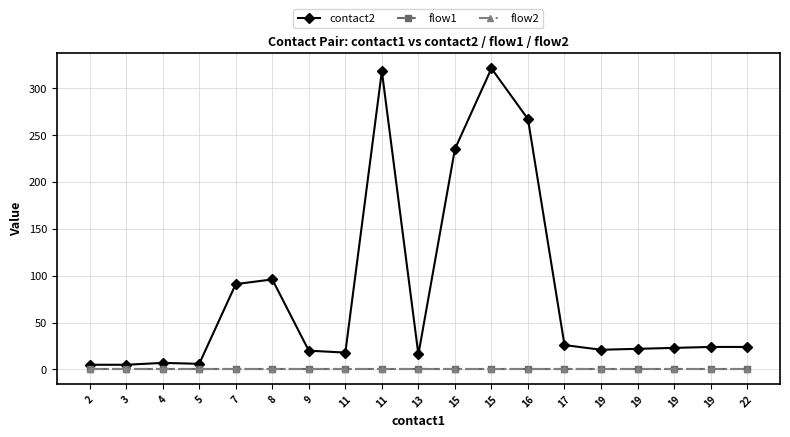

What is the difference between the highest and lowest values at 19?

20